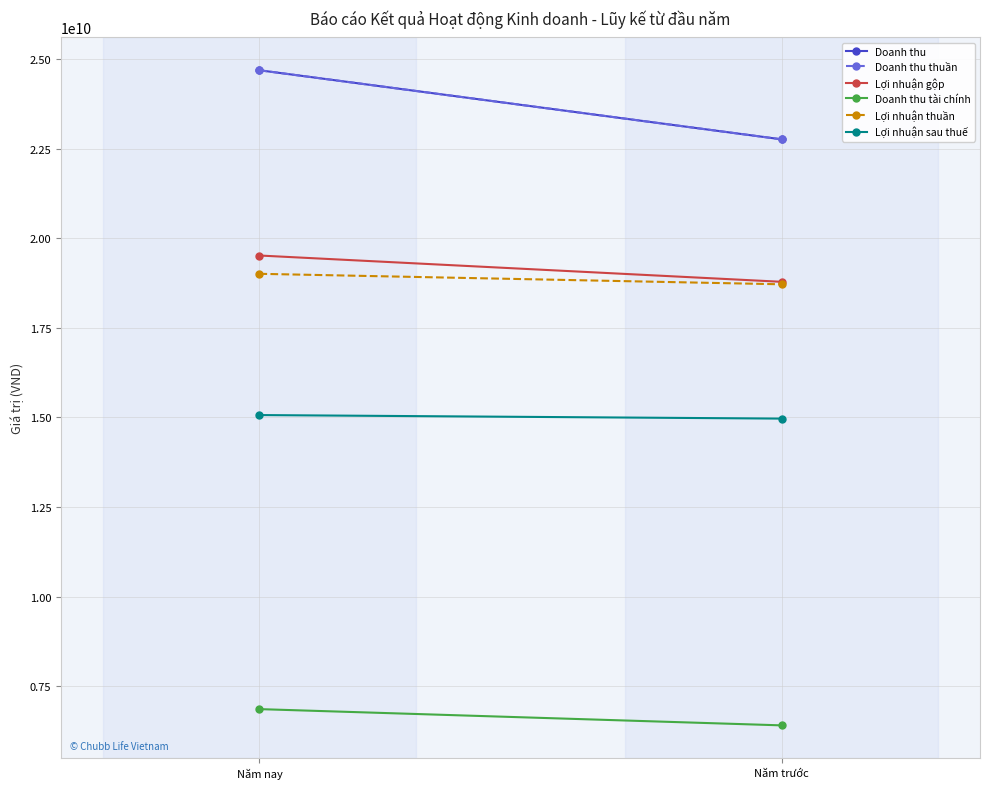

The Lợi nhuận thuần series shows 18715661793 at Năm trước. True or false?

True